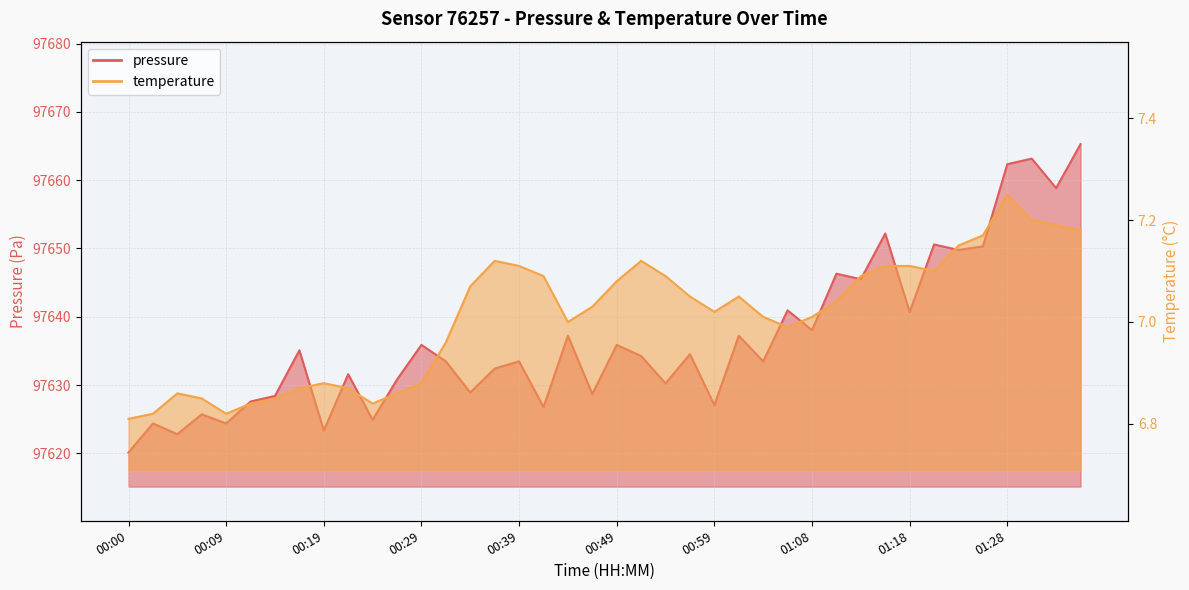

List the labels in order of pressure value, largest first.

01:36, 01:31, 01:28, 01:33, 01:16, 01:21, 01:26, 01:23, 01:11, 01:13, 01:06, 01:18, 01:08, 00:44, 01:01, 00:29, 00:49, 00:17, 00:56, 00:51, 00:31, 00:39, 01:03, 00:36, 00:22, 00:27, 00:54, 00:34, 00:46, 00:15, 00:12, 00:59, 00:41, 00:07, 00:24, 00:02, 00:09, 00:19, 00:05, 00:00